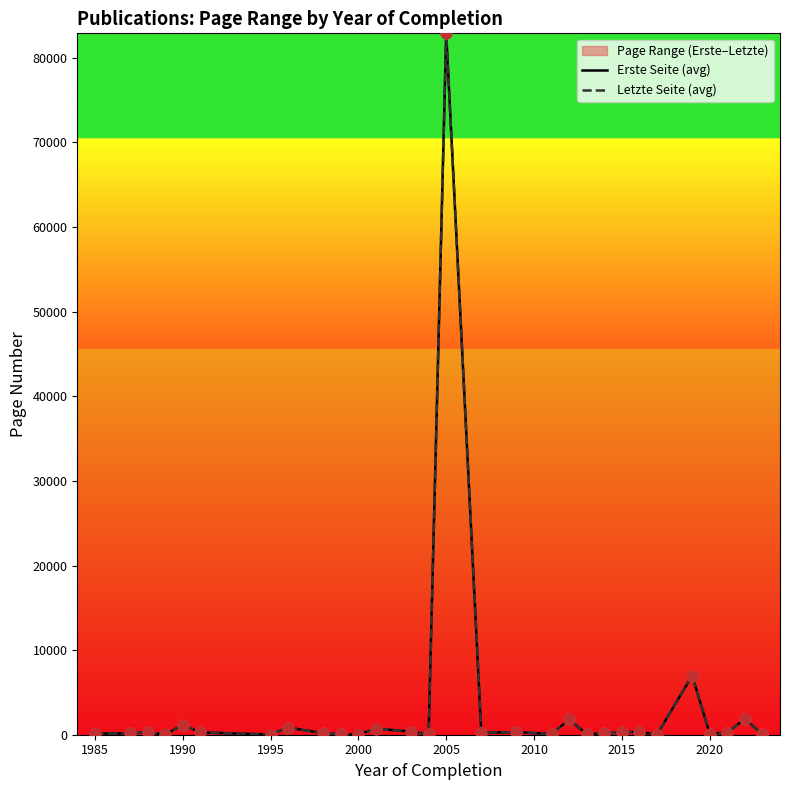

Which series reaches the minimum Y coordinate?

Erste Seite (avg)